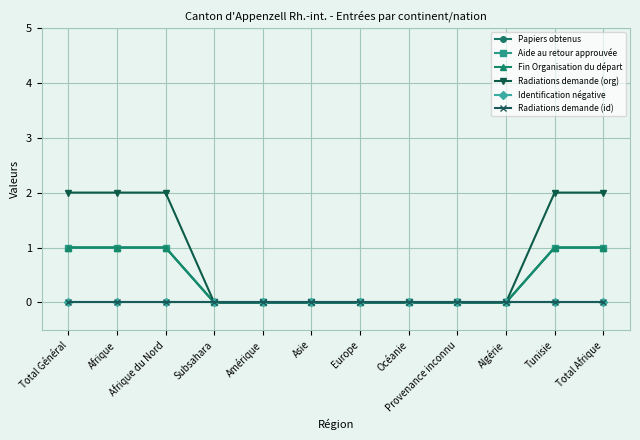

Reading right to left, extract all data points from this chart.

Papiers obtenus: Total Afrique=1	Tunisie=1	Algérie=0	Provenance inconnu=0	Océanie=0	Europe=0	Asie=0	Amérique=0	Subsahara=0	Afrique du Nord=1	Afrique=1	Total Général=1
Aide au retour approuvée: Total Afrique=1	Tunisie=1	Algérie=0	Provenance inconnu=0	Océanie=0	Europe=0	Asie=0	Amérique=0	Subsahara=0	Afrique du Nord=1	Afrique=1	Total Général=1
Fin Organisation du départ: Total Afrique=1	Tunisie=1	Algérie=0	Provenance inconnu=0	Océanie=0	Europe=0	Asie=0	Amérique=0	Subsahara=0	Afrique du Nord=1	Afrique=1	Total Général=1
Radiations demande (org): Total Afrique=2	Tunisie=2	Algérie=0	Provenance inconnu=0	Océanie=0	Europe=0	Asie=0	Amérique=0	Subsahara=0	Afrique du Nord=2	Afrique=2	Total Général=2
Identification négative: Total Afrique=0	Tunisie=0	Algérie=0	Provenance inconnu=0	Océanie=0	Europe=0	Asie=0	Amérique=0	Subsahara=0	Afrique du Nord=0	Afrique=0	Total Général=0
Radiations demande (id): Total Afrique=0	Tunisie=0	Algérie=0	Provenance inconnu=0	Océanie=0	Europe=0	Asie=0	Amérique=0	Subsahara=0	Afrique du Nord=0	Afrique=0	Total Général=0